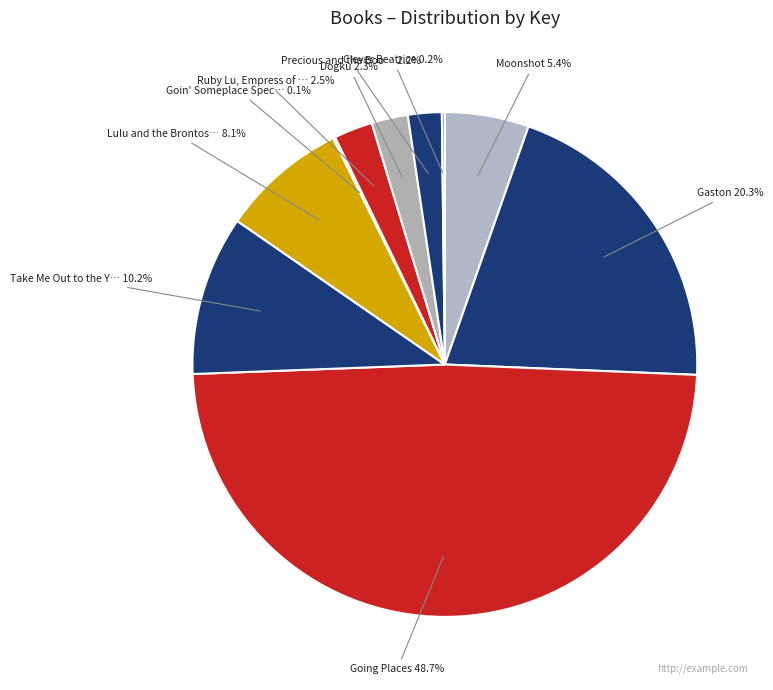

Which category has the biggest portion of the pie?

Going Places